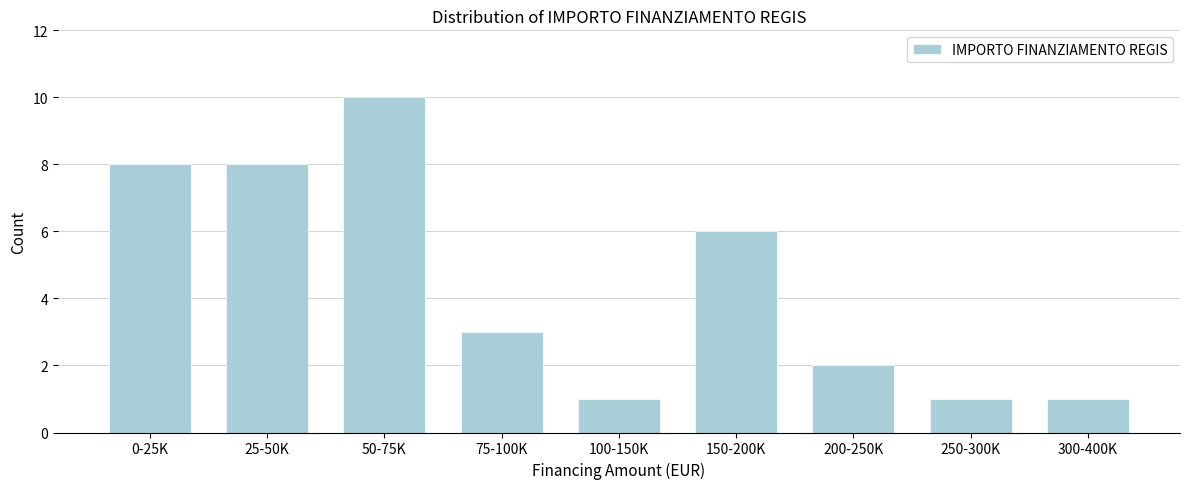

Reading right to left, what are all the values shown in this chart?

1	1	2	6	1	3	10	8	8